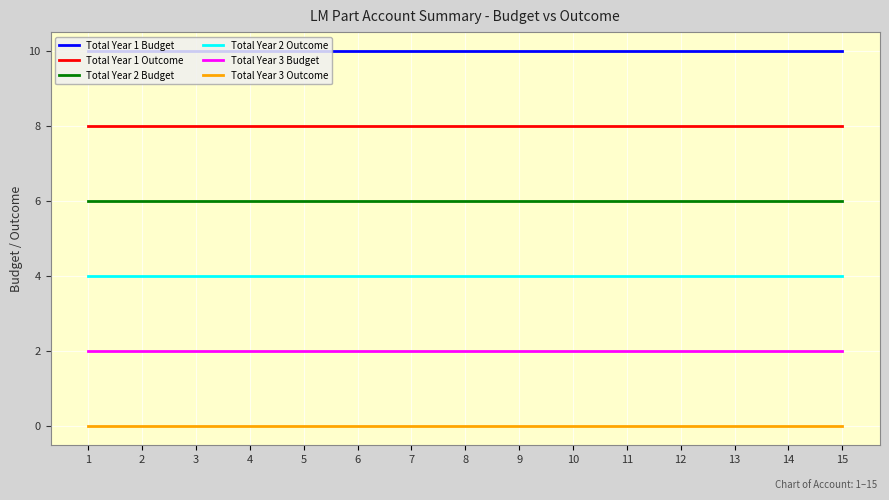

True or false: Total Year 1 Budget and Total Year 3 Outcome intersect in this chart.

False